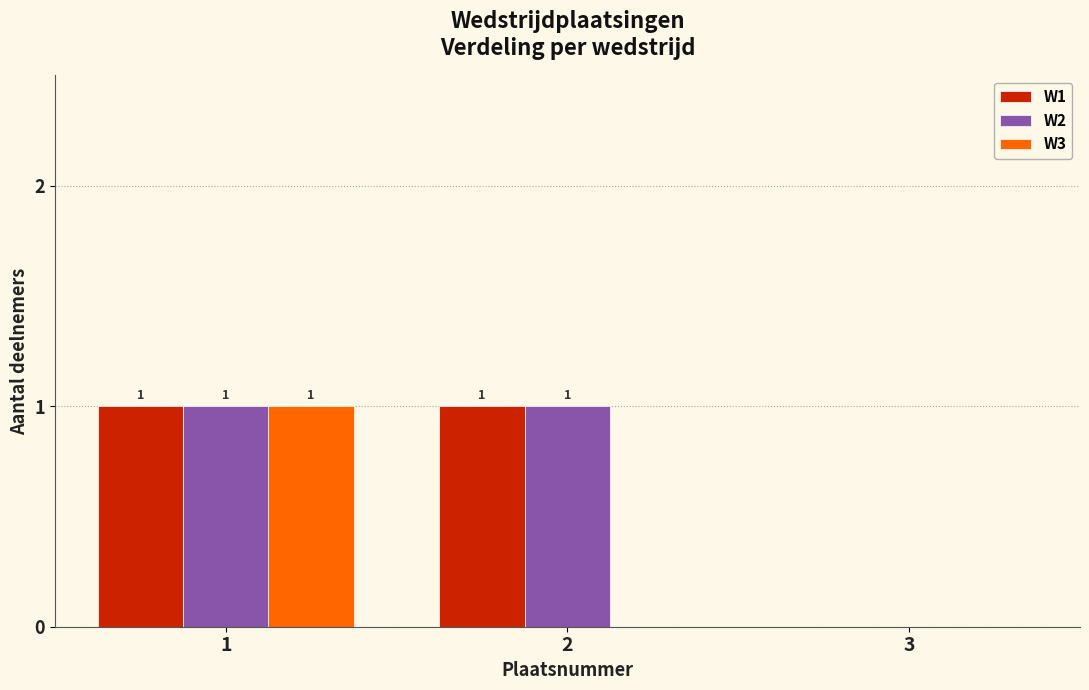

Reading left to right, transcribe all the data shown in this chart.

W1: 1=1	2=1	3=0
W2: 1=1	2=1	3=0
W3: 1=1	2=0	3=0